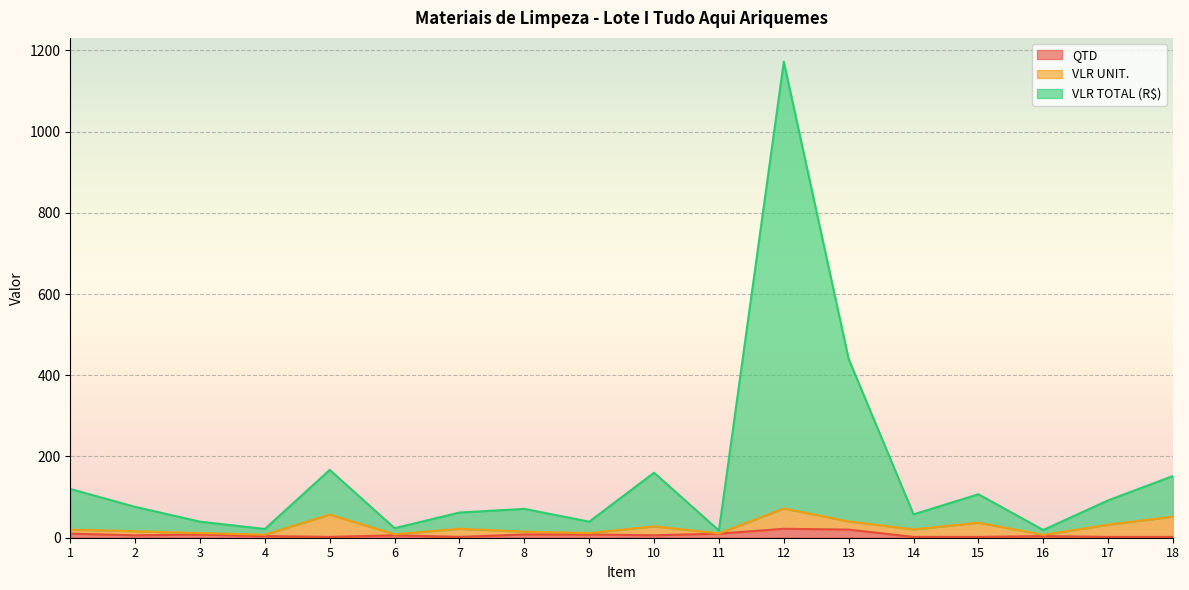

What is the smallest value displayed?

2.0